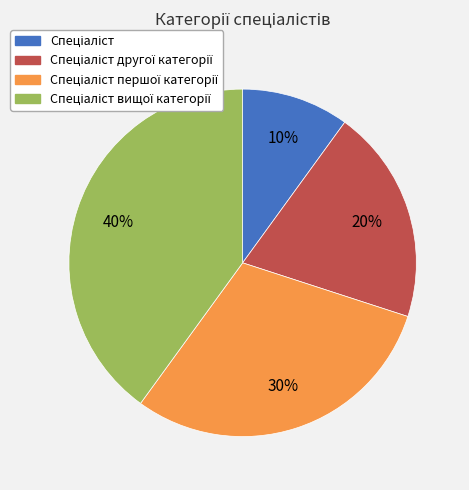

How many segments does this pie chart have?

4